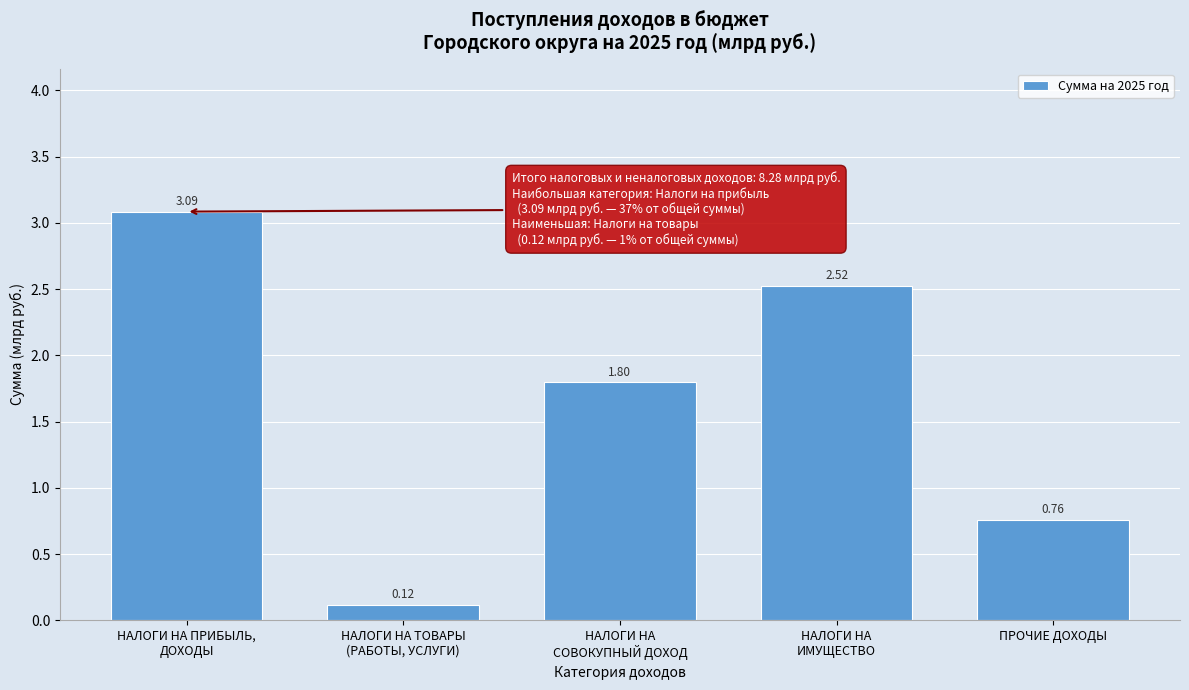

What is the sum of all values?

8.3